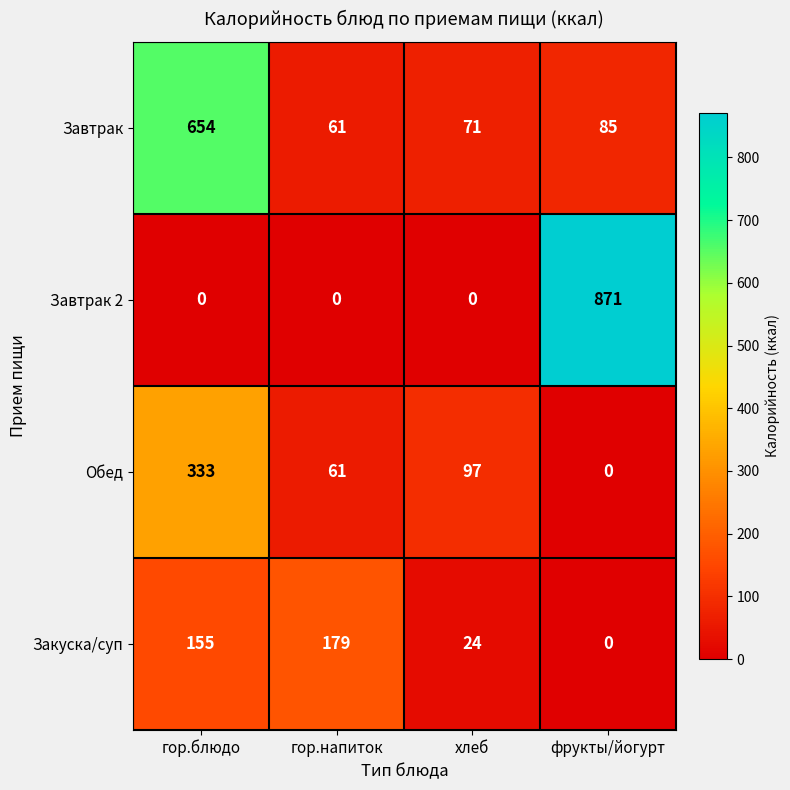

Reading left to right, what are all the values shown in this chart?

Завтрак: 654	61	71	85
Завтрак 2: 0	0	0	871
Обед: 333	61	97	0
Закуска/суп: 155	179	24	0